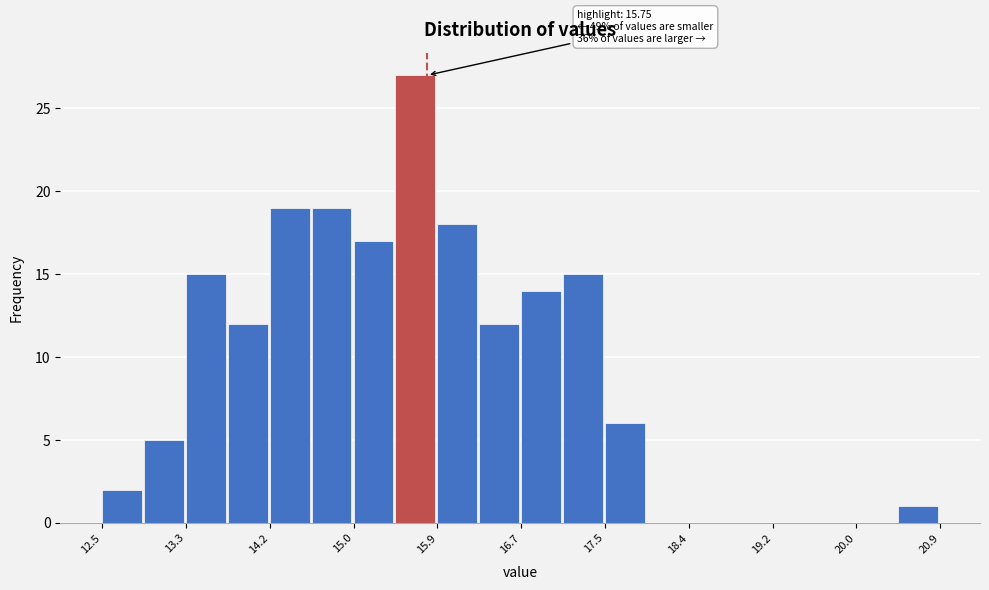

Over which range of the x-axis is the bar tallest?

15.4 to 15.9